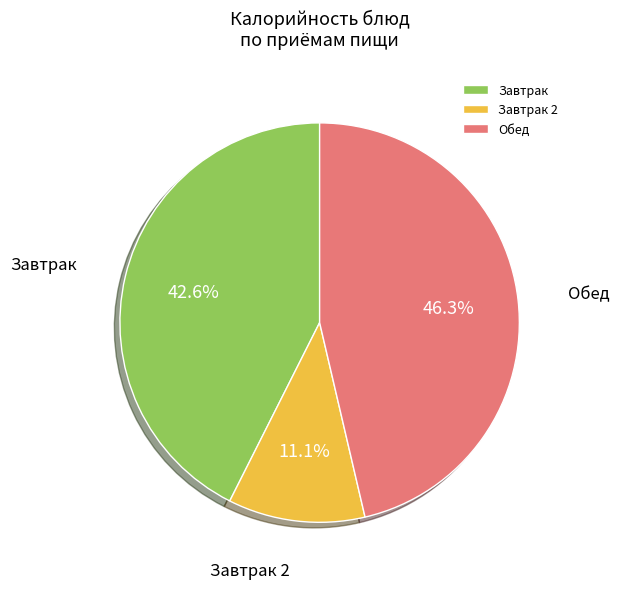

What is the total percentage of Завтрак and Завтрак 2?

53.7%